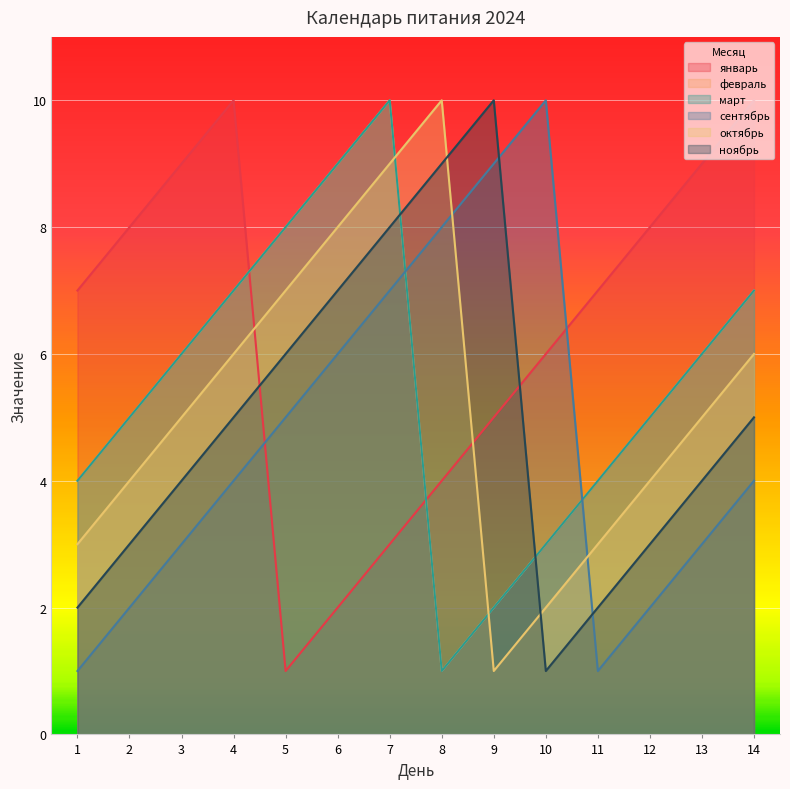

How many times do январь and март cross each other?

2